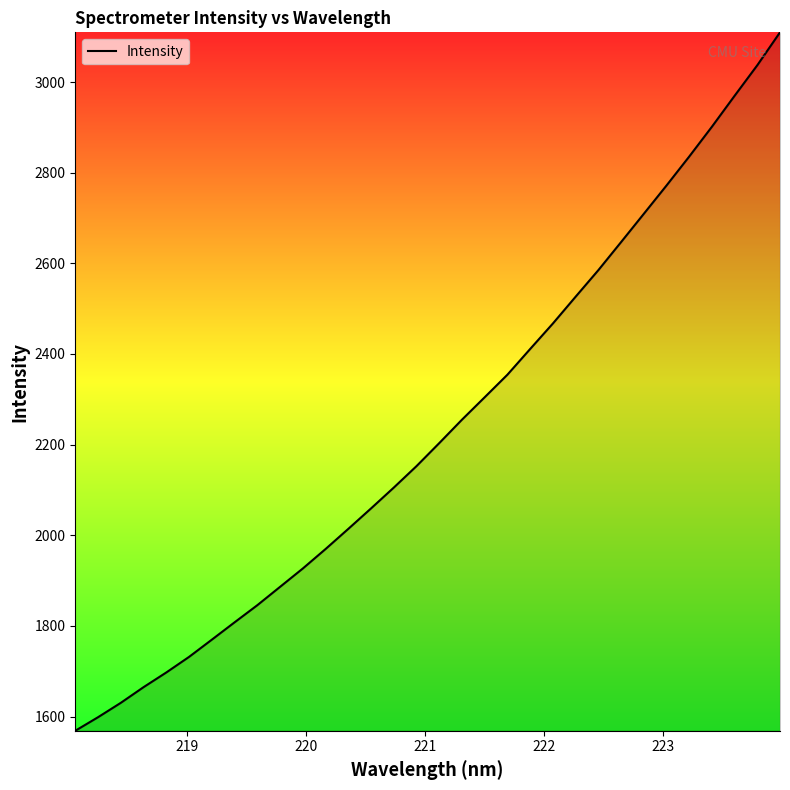

What is the maximum value shown in the chart?

3109.8